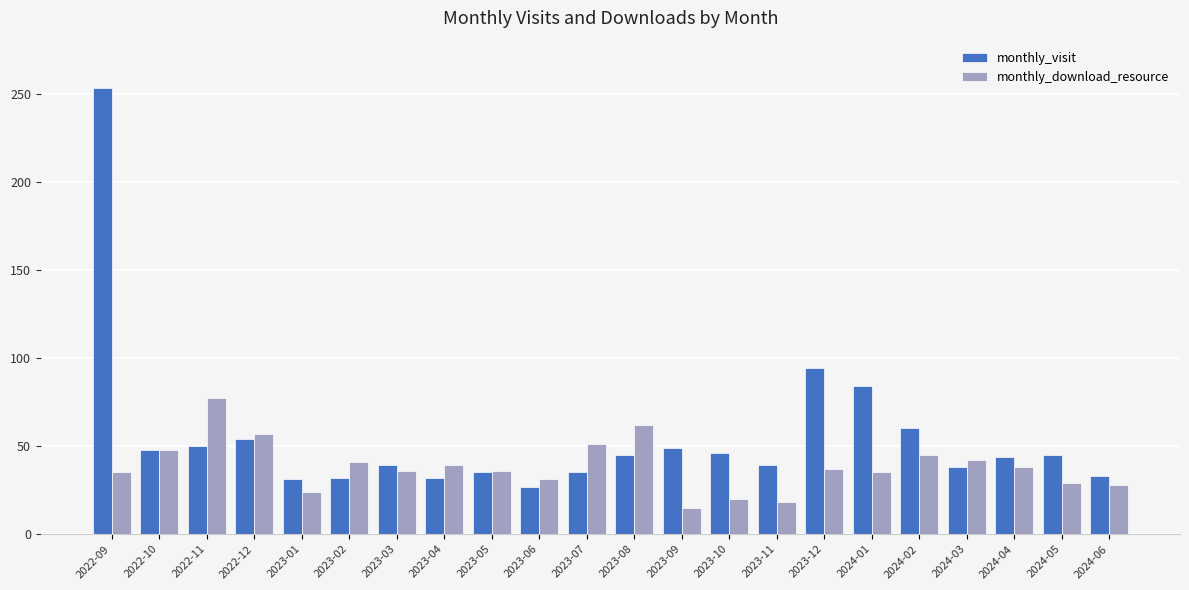

How many groups of bars are there?

22